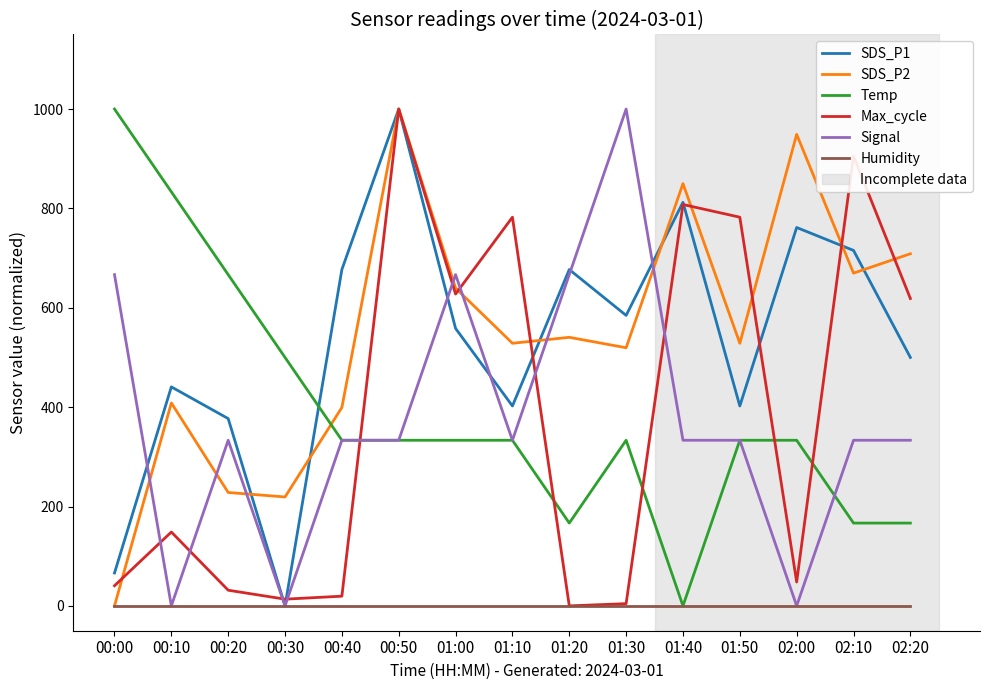

How many lines are shown in the chart?

6